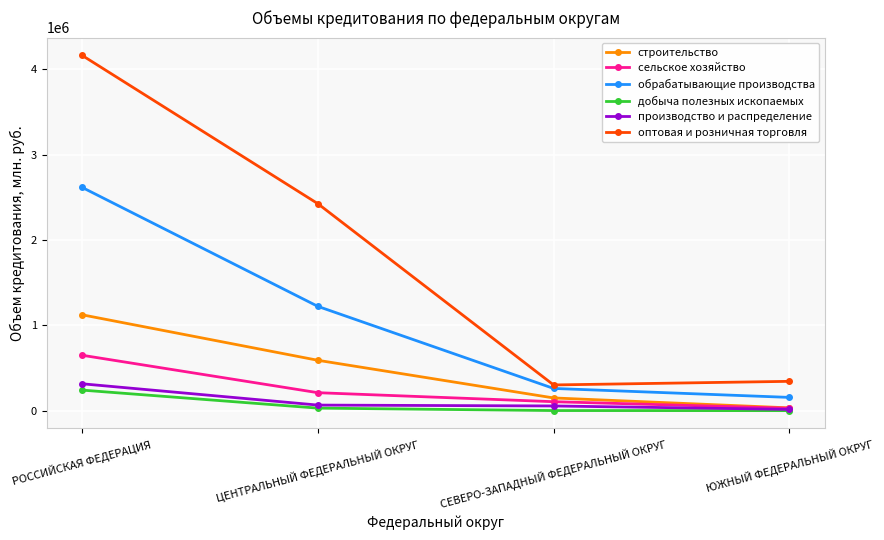

What is the value of the добыча полезных ископаемых point at the 1st from the left?

241847